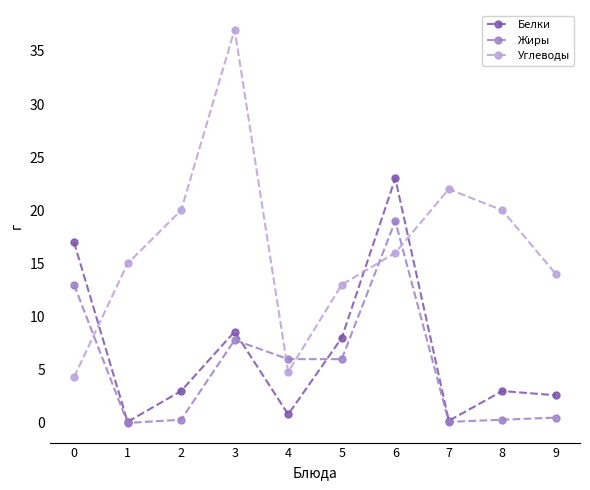

Rank the series at 8 from highest to lowest value.

Углеводы, Белки, Жиры